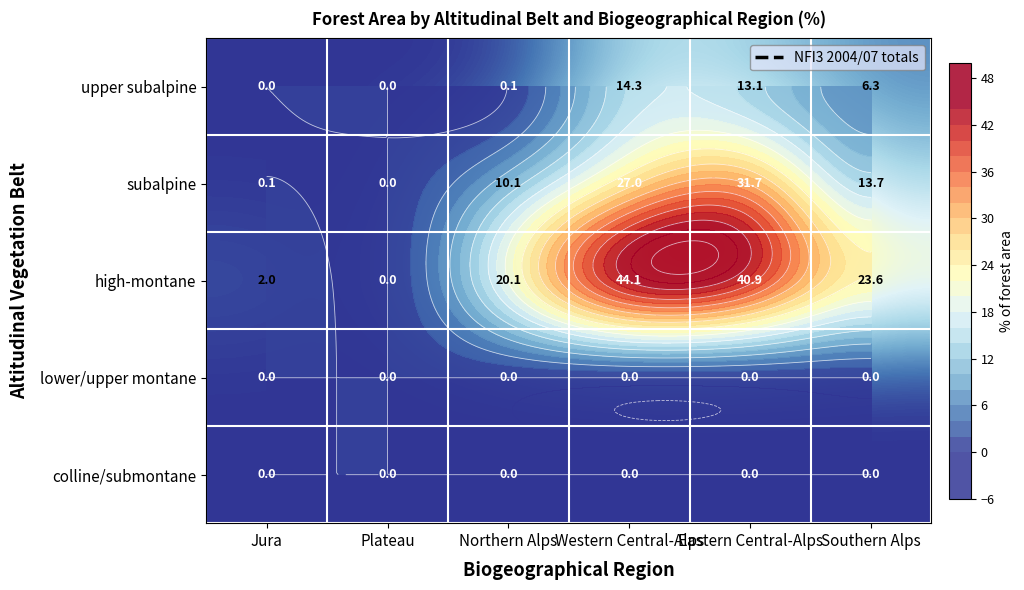

What is the total value across all series at Eastern Central-Alps?

85.7